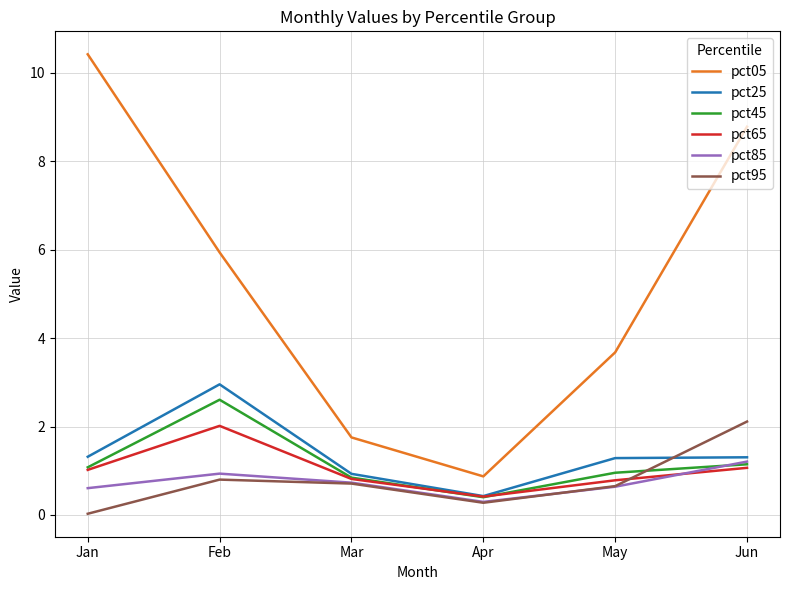

True or false: pct65 has a value of 0.4 at Apr.

True